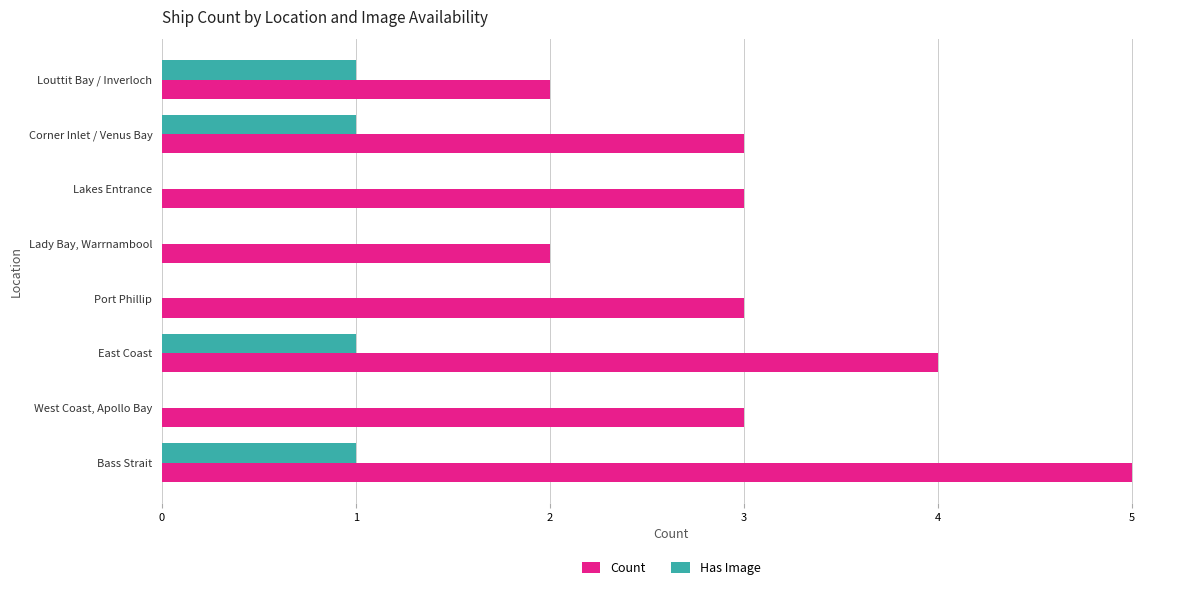

The Has Image series shows 2 at Louttit Bay / Inverloch. True or false?

False